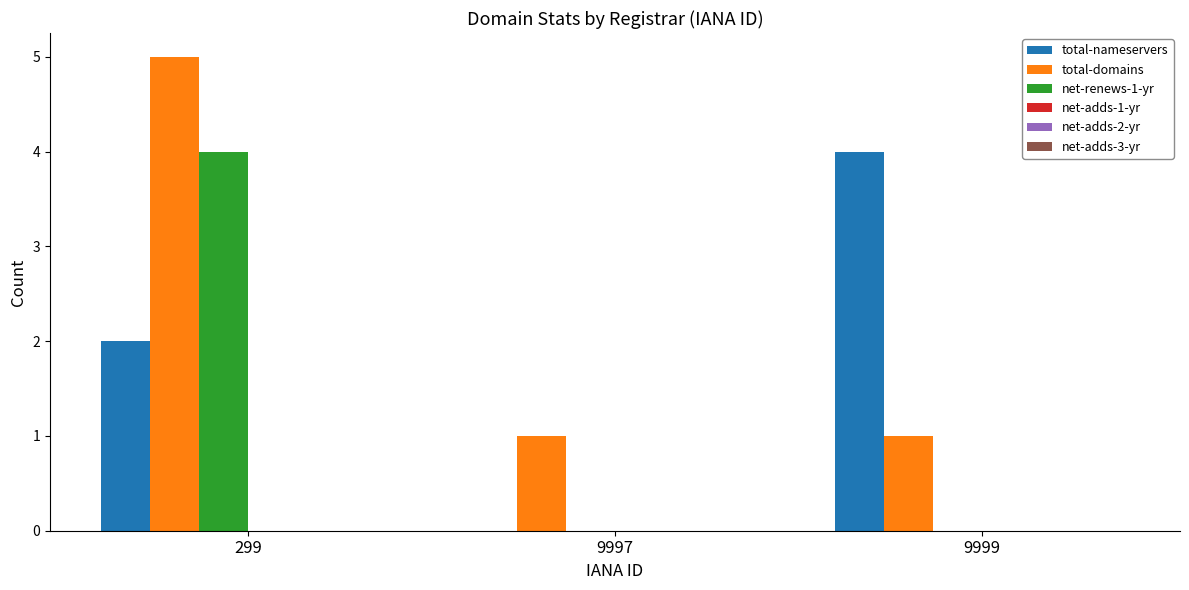

Read the total-domains value at 299.

5